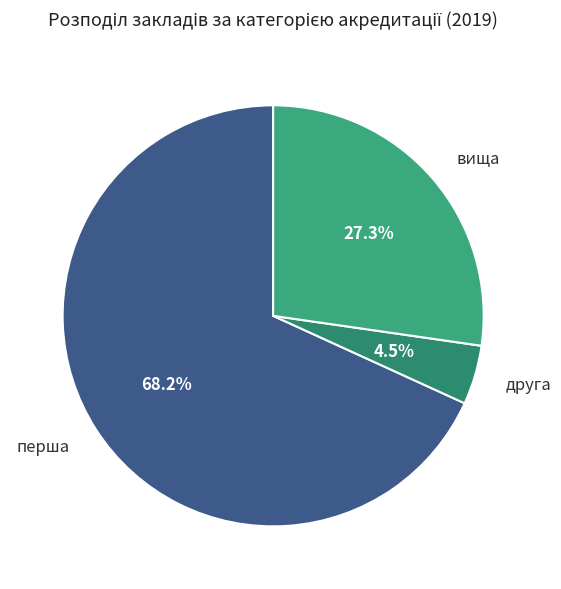

How many segments does this pie chart have?

3